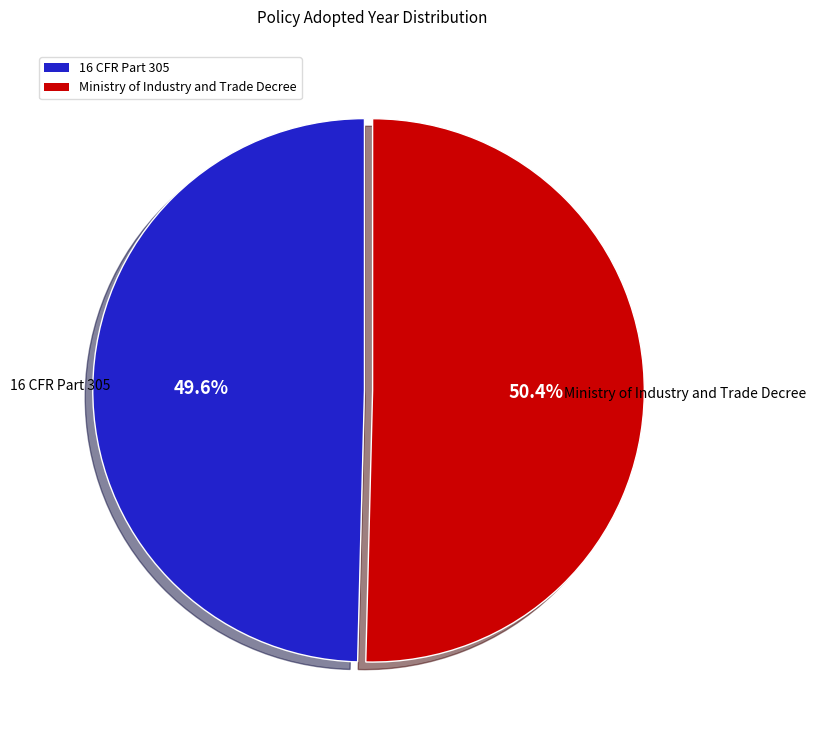

True or false: 16 CFR Part 305 accounts for 43% of the total.

False